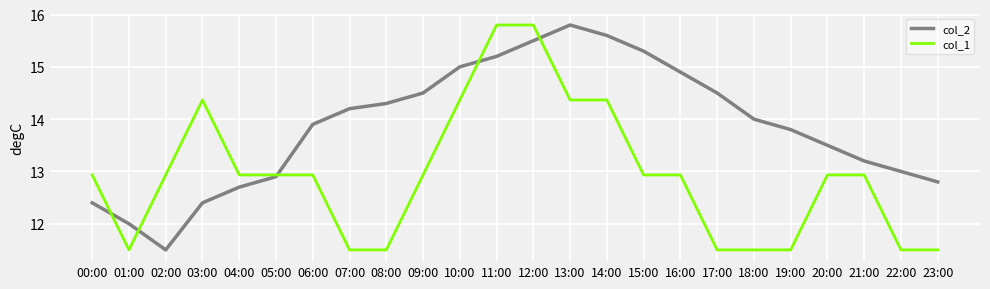

List the series in order of their overall mean, highest first.

col_2, col_1